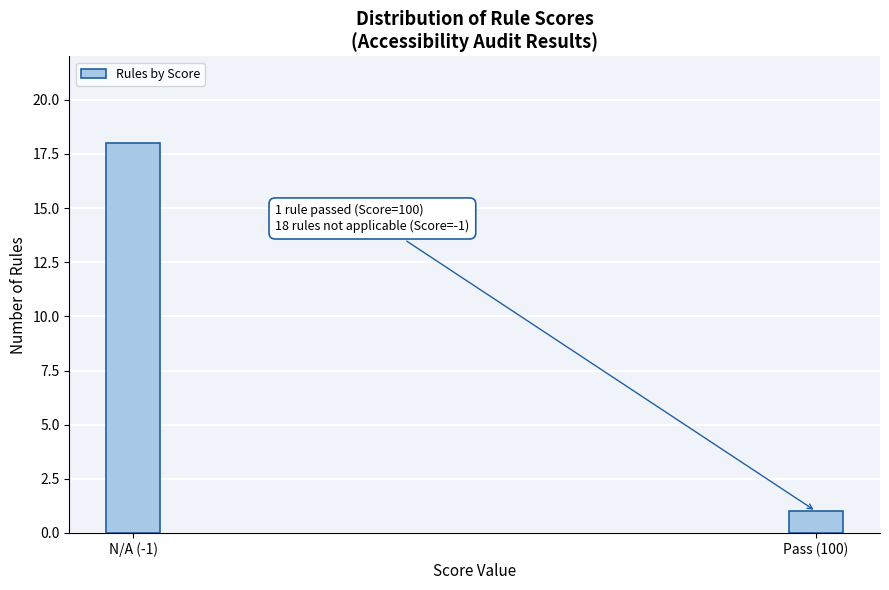

Reading right to left, transcribe all the data shown in this chart.

1	18